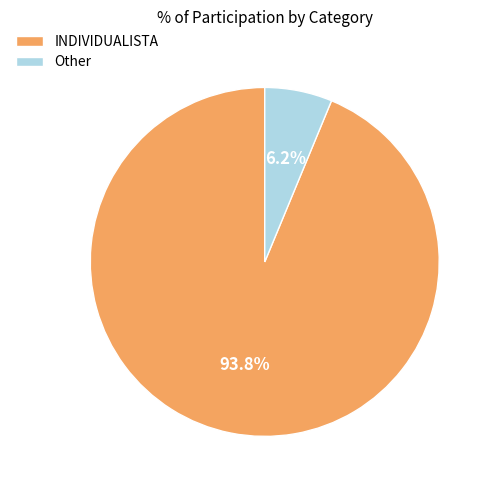

Count the number of slices in the pie.

2